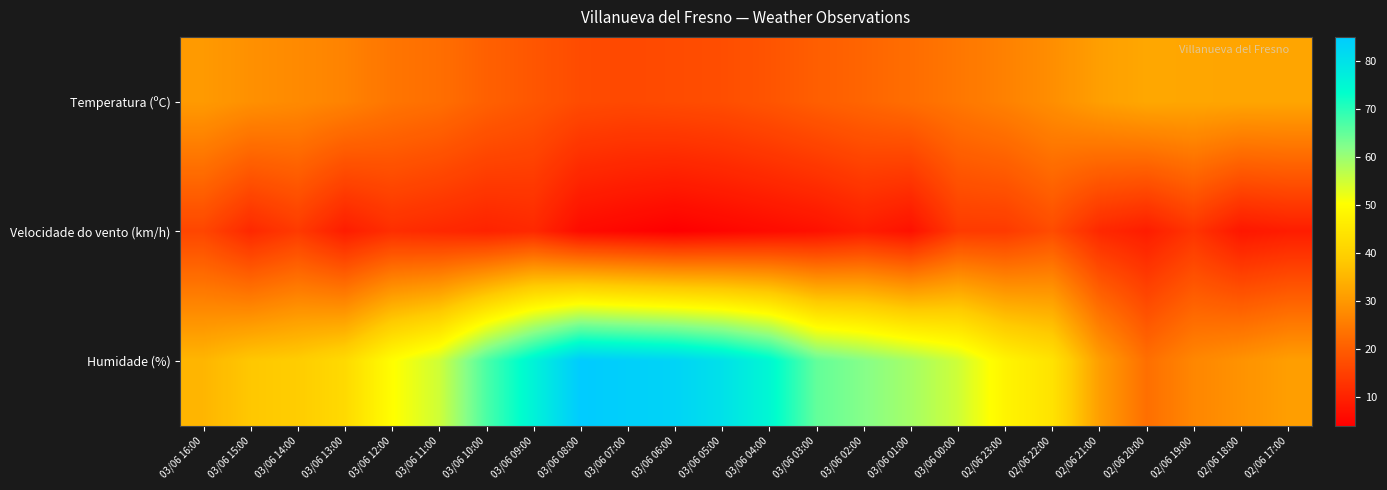

Reading left to right, list all the values displayed in this chart.

Temperatura (ºC): 03/06 16:00=30.3	03/06 15:00=28.6	03/06 14:00=27.6	03/06 13:00=26.3	03/06 12:00=24.0	03/06 11:00=22.9	03/06 10:00=20.5	03/06 09:00=18.8	03/06 08:00=16.9	03/06 07:00=16.5	03/06 06:00=16.9	03/06 05:00=17.3	03/06 04:00=18.5	03/06 03:00=20.1	03/06 02:00=21.3	03/06 01:00=22.7	03/06 00:00=24.3	02/06 23:00=26.1	02/06 22:00=28.3	02/06 21:00=31.1	02/06 20:00=32.6	02/06 19:00=32.4	02/06 18:00=32.2	02/06 17:00=32.2
Velocidade do vento (km/h): 03/06 16:00=16.0	03/06 15:00=11.0	03/06 14:00=14.0	03/06 13:00=9.0	03/06 12:00=12.0	03/06 11:00=11.0	03/06 10:00=10.0	03/06 09:00=11.0	03/06 08:00=6.0	03/06 07:00=5.0	03/06 06:00=4.0	03/06 05:00=5.0	03/06 04:00=6.0	03/06 03:00=7.0	03/06 02:00=9.0	03/06 01:00=7.0	03/06 00:00=14.0	02/06 23:00=14.0	02/06 22:00=17.0	02/06 21:00=11.0	02/06 20:00=9.0	02/06 19:00=13.0	02/06 18:00=8.0	02/06 17:00=9.0
Humidade (%): 03/06 16:00=35.0	03/06 15:00=38.0	03/06 14:00=39.0	03/06 13:00=42.0	03/06 12:00=50.0	03/06 11:00=55.0	03/06 10:00=67.0	03/06 09:00=76.0	03/06 08:00=85.0	03/06 07:00=84.0	03/06 06:00=83.0	03/06 05:00=80.0	03/06 04:00=75.0	03/06 03:00=65.0	03/06 02:00=62.0	03/06 01:00=59.0	03/06 00:00=55.0	02/06 23:00=48.0	02/06 22:00=44.0	02/06 21:00=31.0	02/06 20:00=23.0	02/06 19:00=27.0	02/06 18:00=29.0	02/06 17:00=31.0